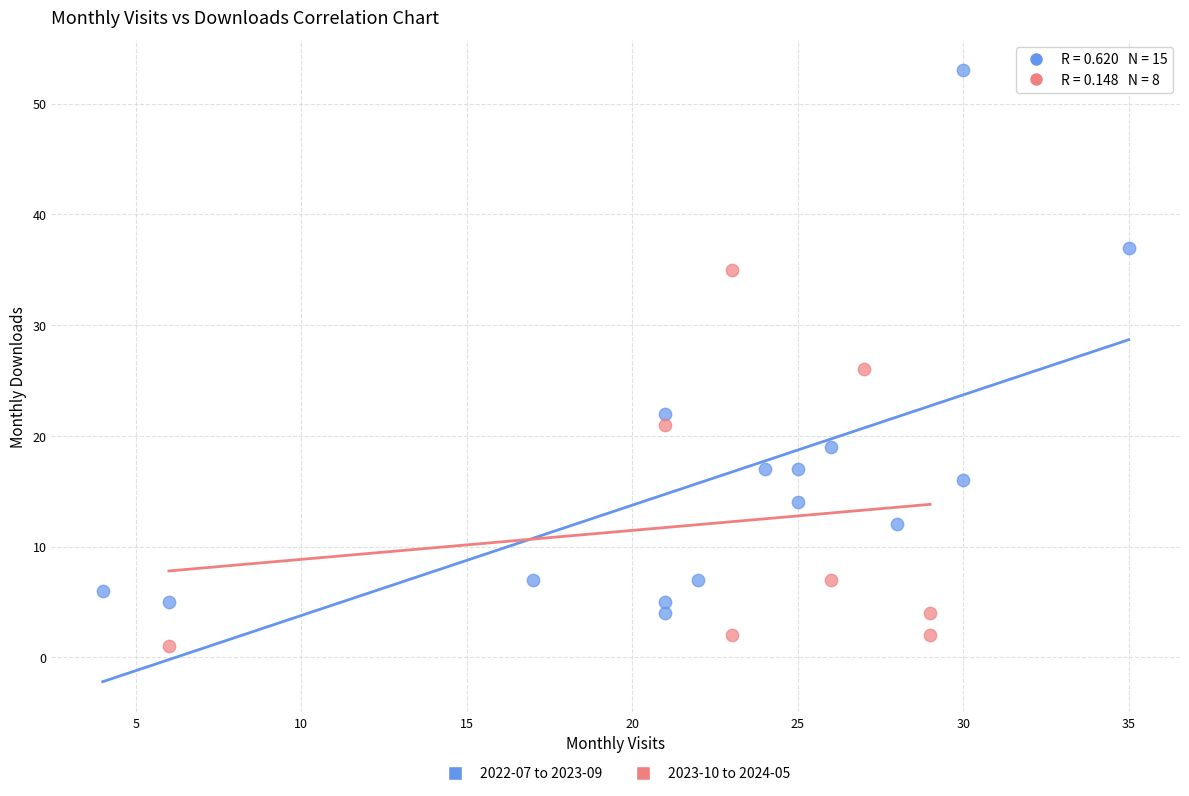

Which series has the widest spread of Y values?

2022-07 to 2023-09